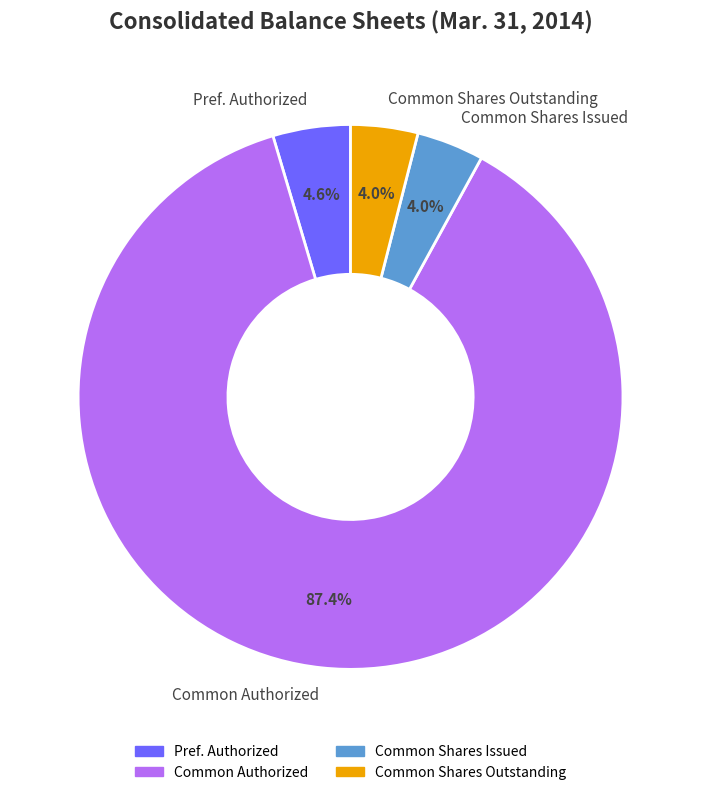

What is the majority slice?

Common Authorized